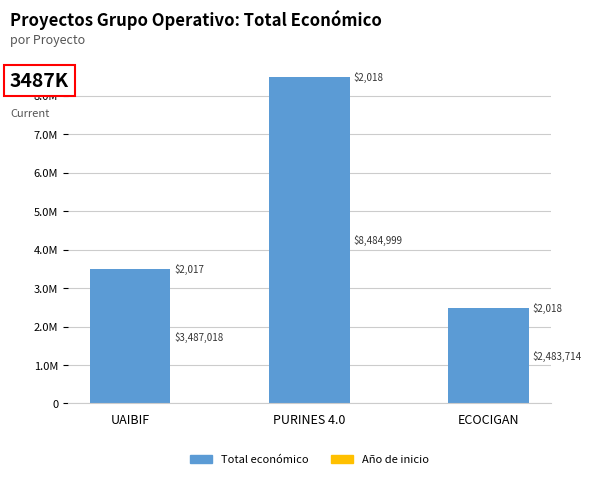

List the series in order of their peak value, lowest first.

Año de inicio, Total económico